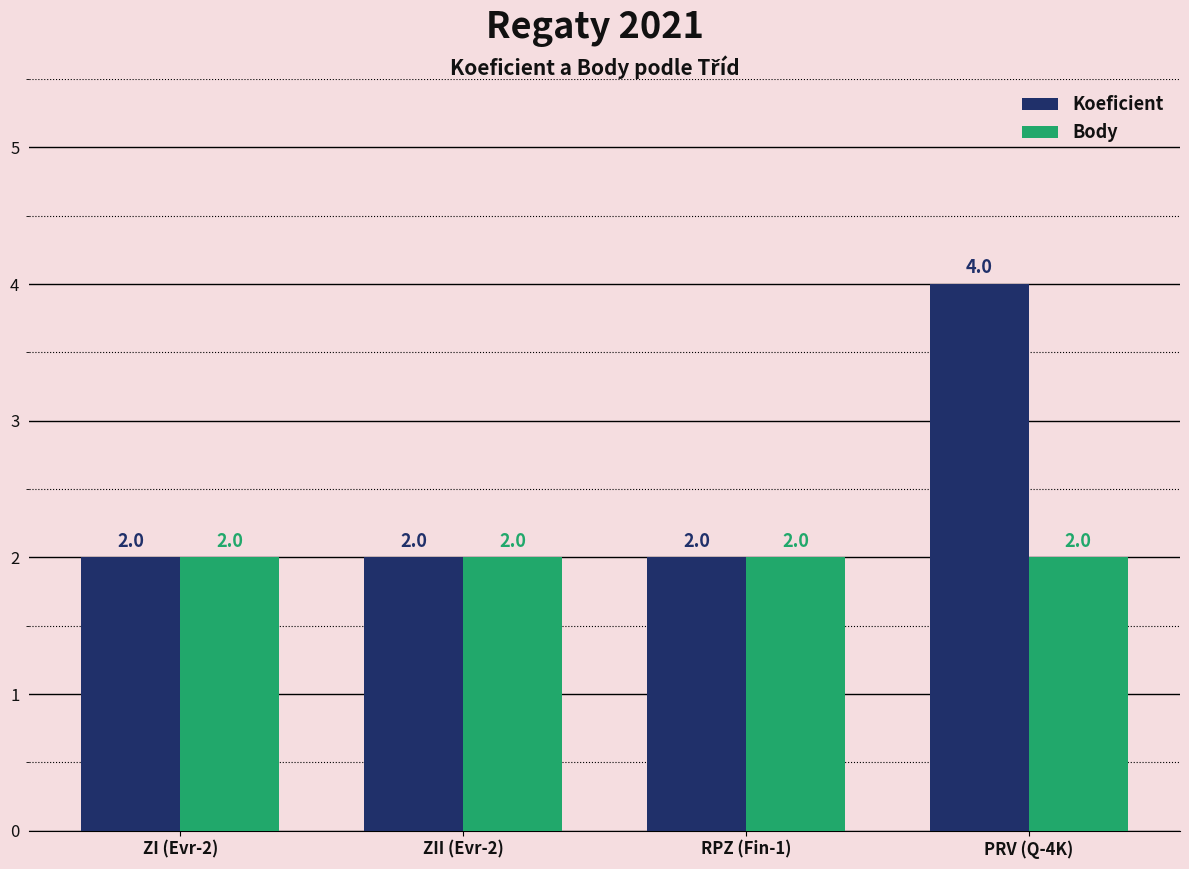

How many distinct data groups are displayed?

2